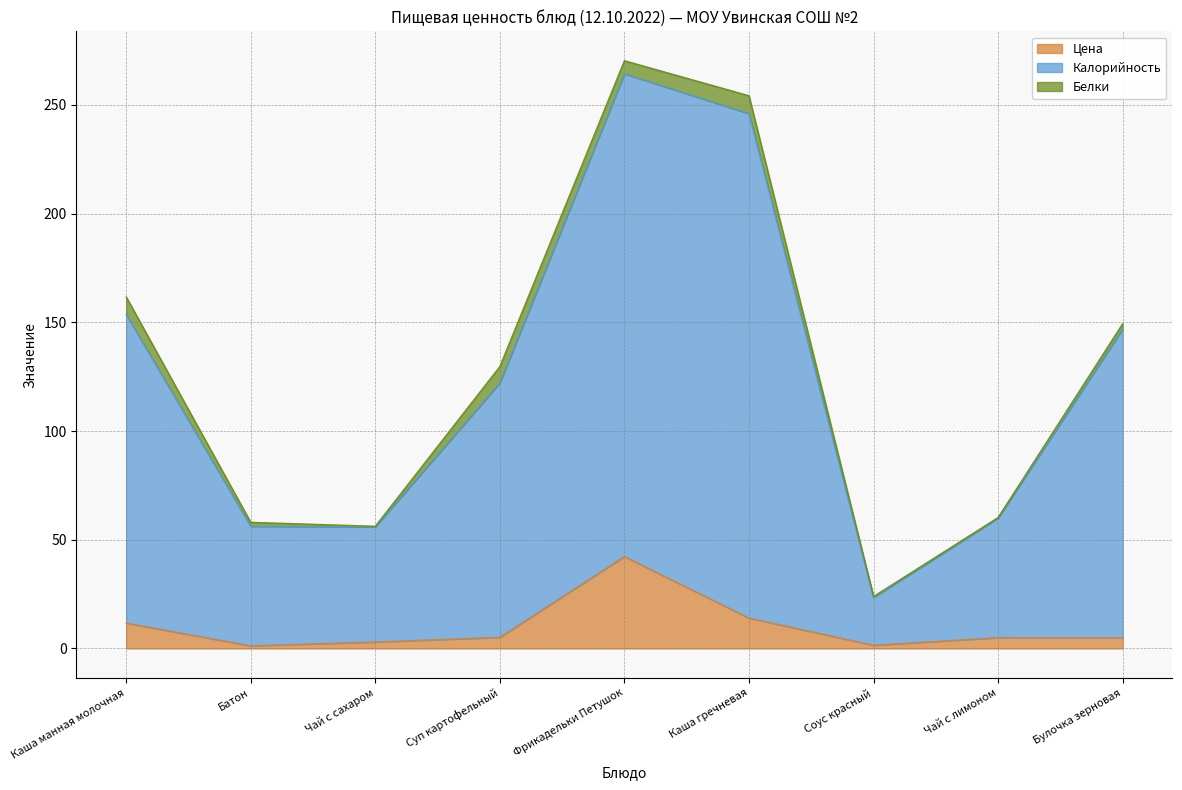

The Калорийность series shows 26.9 at Суп картофельный. True or false?

False